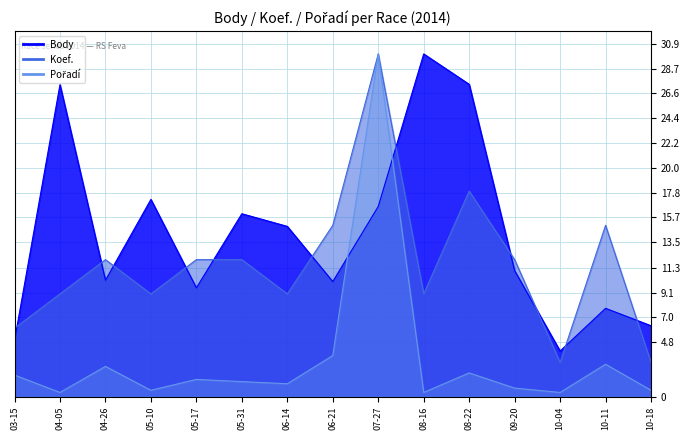

What position from the right is 05-17?

11